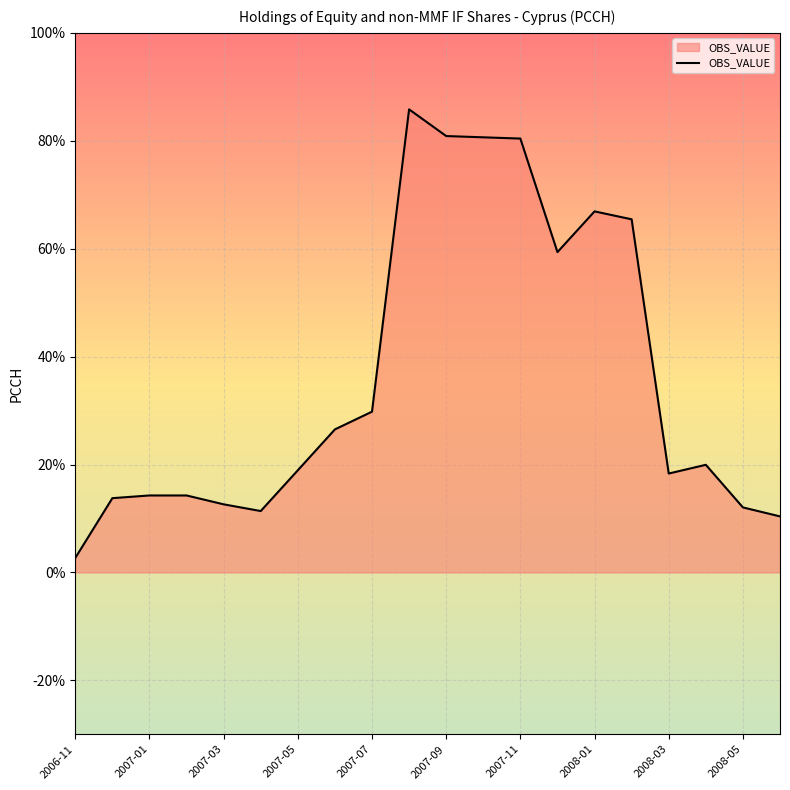

What is the greatest value displayed?

85.8